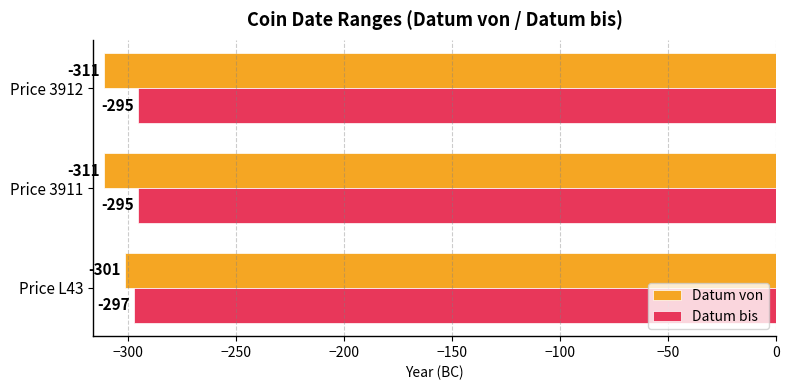

What is the smallest value displayed?

-311